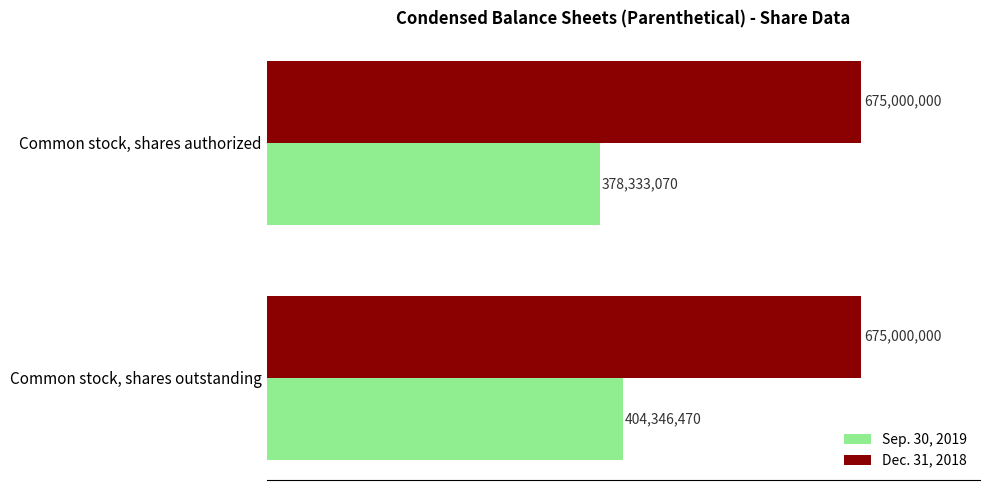

Reading left to right, list all the values displayed in this chart.

Sep. 30, 2019: 404346470.0	378333070.0
Dec. 31, 2018: 0.3	0.3